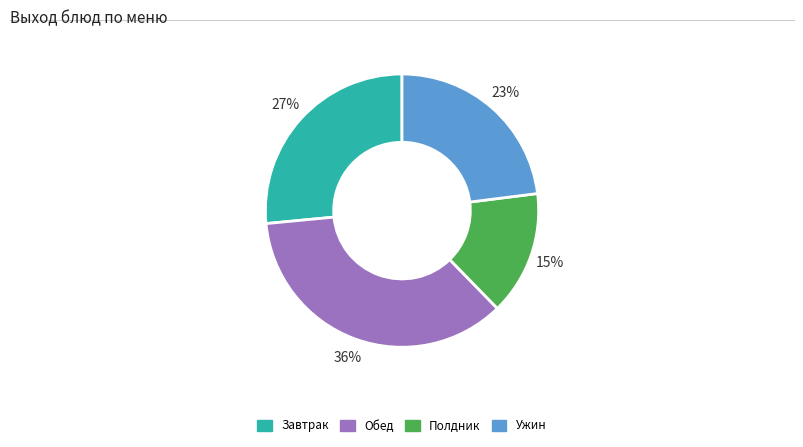

Rank the categories by value from lowest to highest.

Полдник, Ужин, Завтрак, Обед